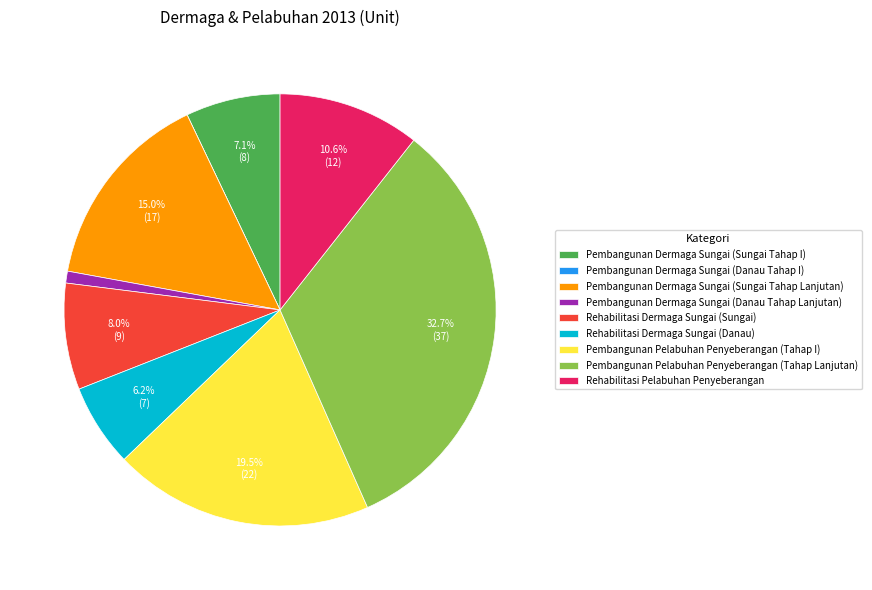

Which category has the biggest portion of the pie?

Pembangunan Pelabuhan Penyeberangan (Tahap Lanjutan)